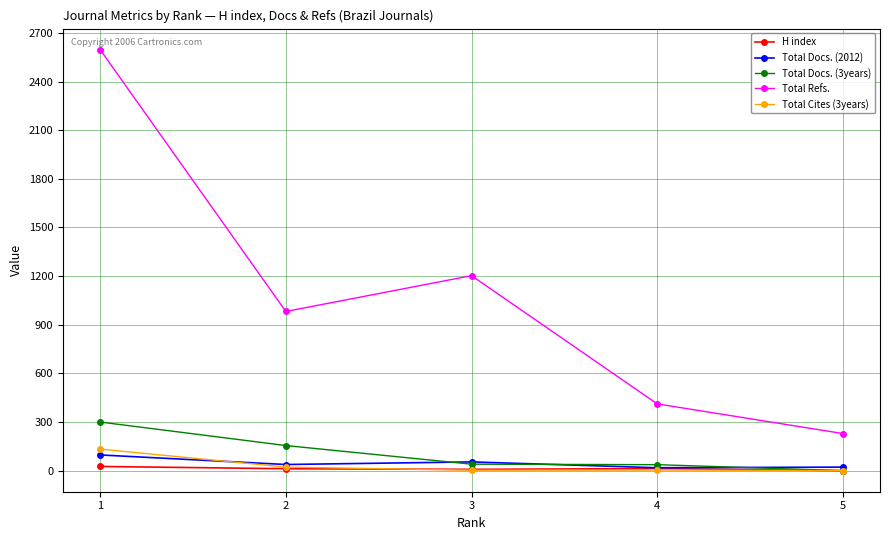

What is the value of the Total Docs. (3years) point at the 4th from the left?

37